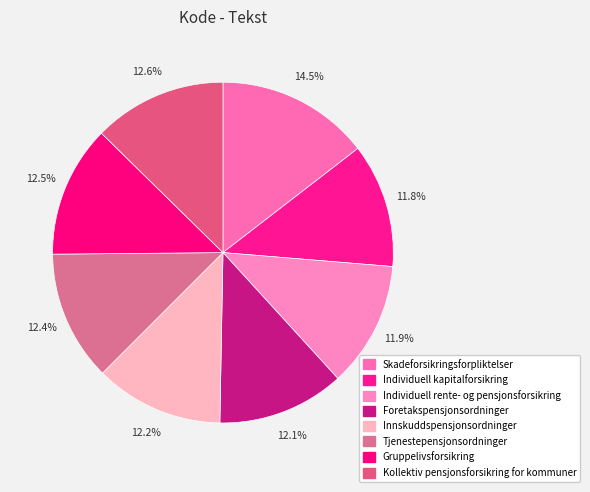

True or false: Skadeforsikringsforpliktelser accounts for 29% of the total.

False